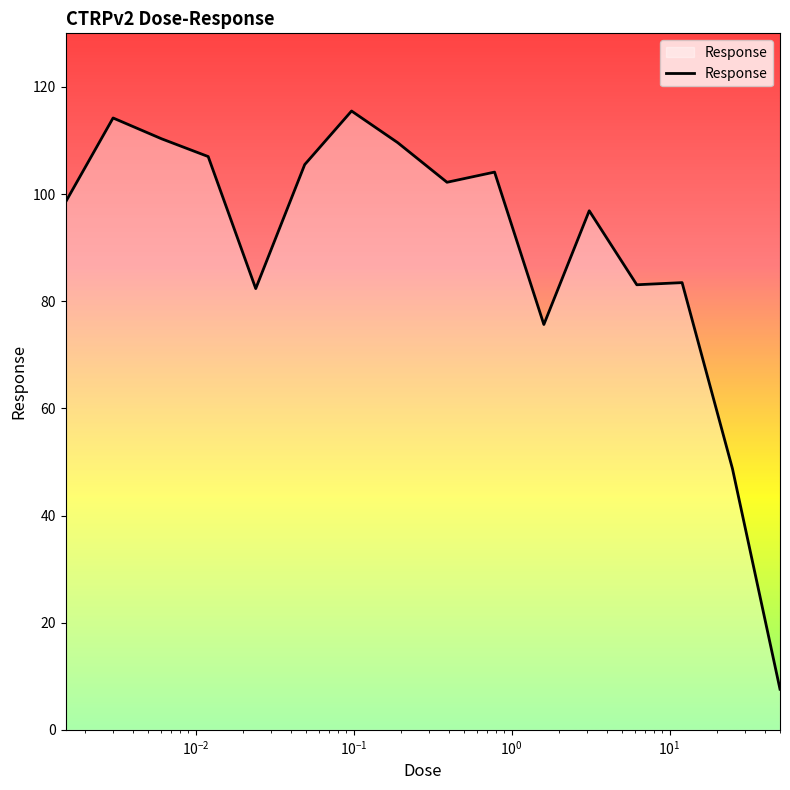

What is the smallest value displayed?

7.6